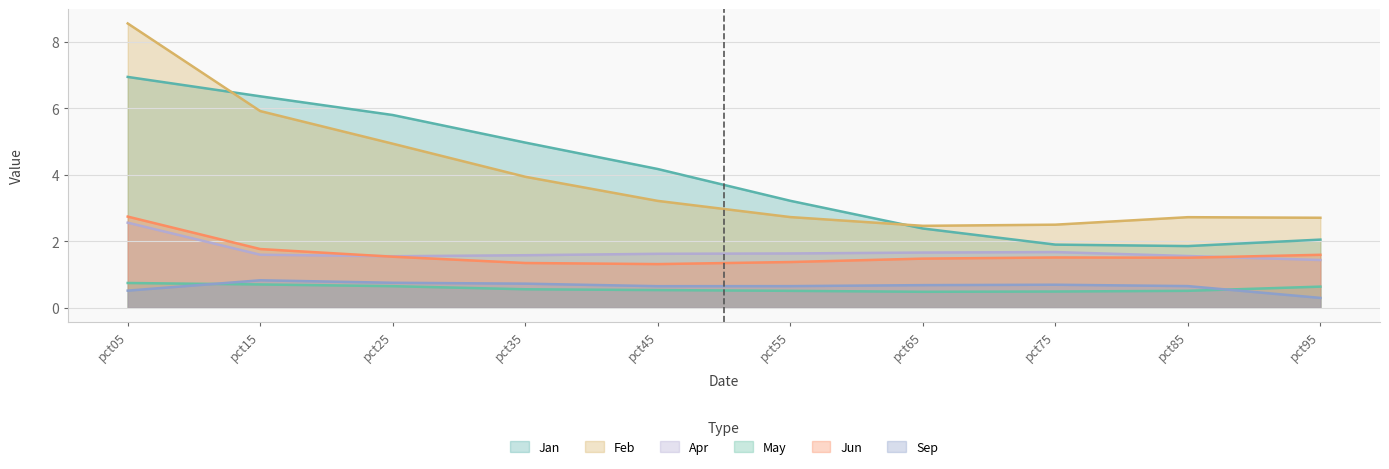

What is the value of the Sep point at the 1st from the left?

0.5